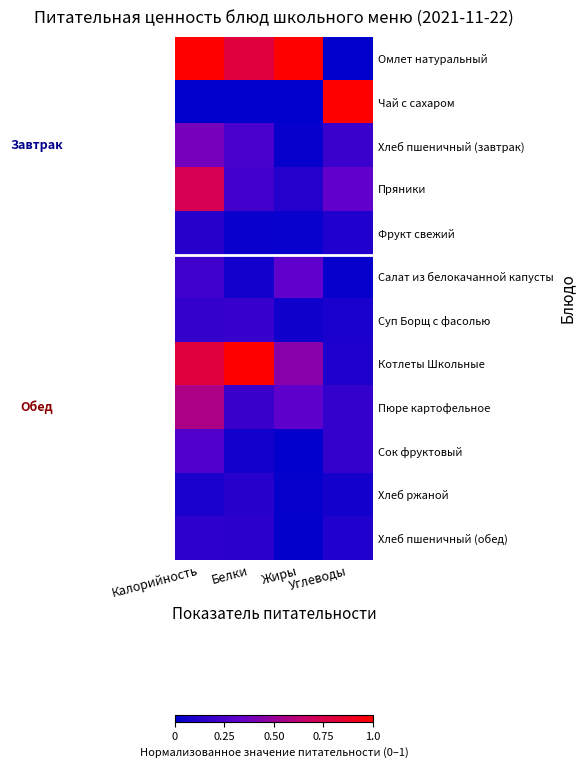

Reading left to right, list all the values displayed in this chart.

Омлет натуральный: Калорийность=1.0	Белки=0.8	Жиры=1.0	Углеводы=0.0
Чай с сахаром: Калорийность=0.0	Белки=0.0	Жиры=0.0	Углеводы=1.0
Хлеб пшеничный (завтрак): Калорийность=0.4	Белки=0.2	Жиры=0.0	Углеводы=0.2
Пряники: Калорийность=0.7	Белки=0.2	Жиры=0.1	Углеводы=0.3
Фрукт свежий: Калорийность=0.1	Белки=0.0	Жиры=0.0	Углеводы=0.1
Салат из белокачанной капусты: Калорийность=0.2	Белки=0.1	Жиры=0.3	Углеводы=0.0
Суп Борщ с фасолью: Калорийность=0.2	Белки=0.2	Жиры=0.1	Углеводы=0.1
Котлеты Школьные: Калорийность=0.8	Белки=1.0	Жиры=0.4	Углеводы=0.1
Пюре картофельное: Калорийность=0.6	Белки=0.2	Жиры=0.3	Углеводы=0.2
Сок фруктовый: Калорийность=0.3	Белки=0.1	Жиры=0.0	Углеводы=0.2
Хлеб ржаной: Калорийность=0.1	Белки=0.1	Жиры=0.0	Углеводы=0.1
Хлеб пшеничный (обед): Калорийность=0.2	Белки=0.1	Жиры=0.0	Углеводы=0.1